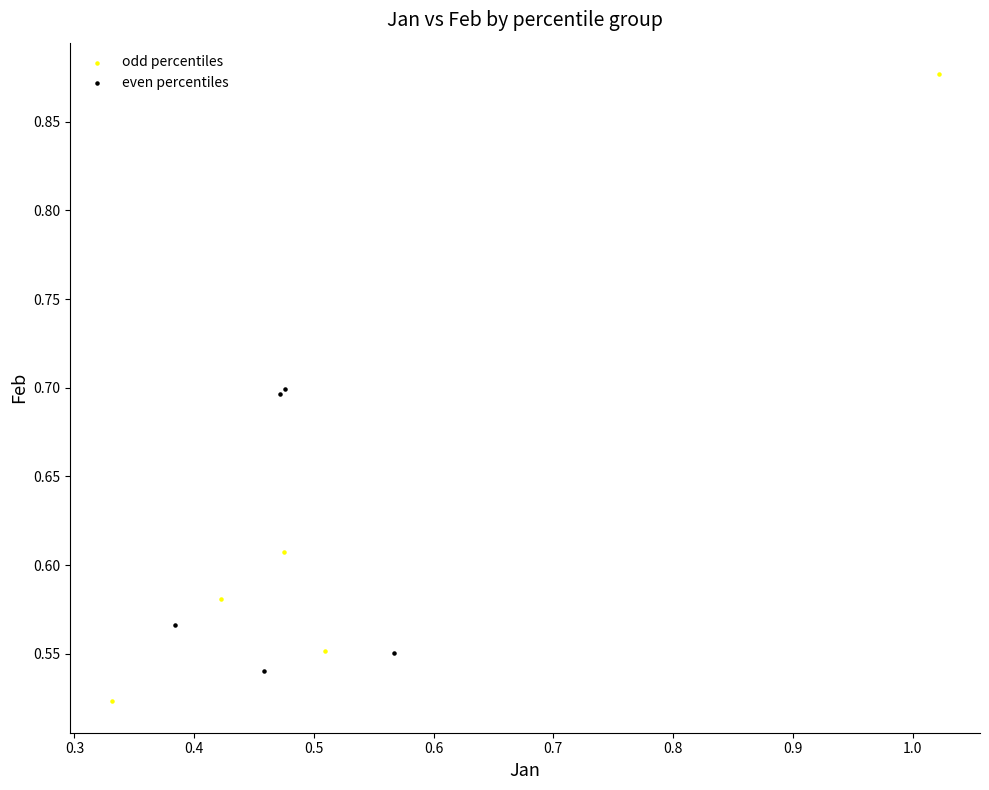

Which series has the widest spread of Y values?

odd percentiles